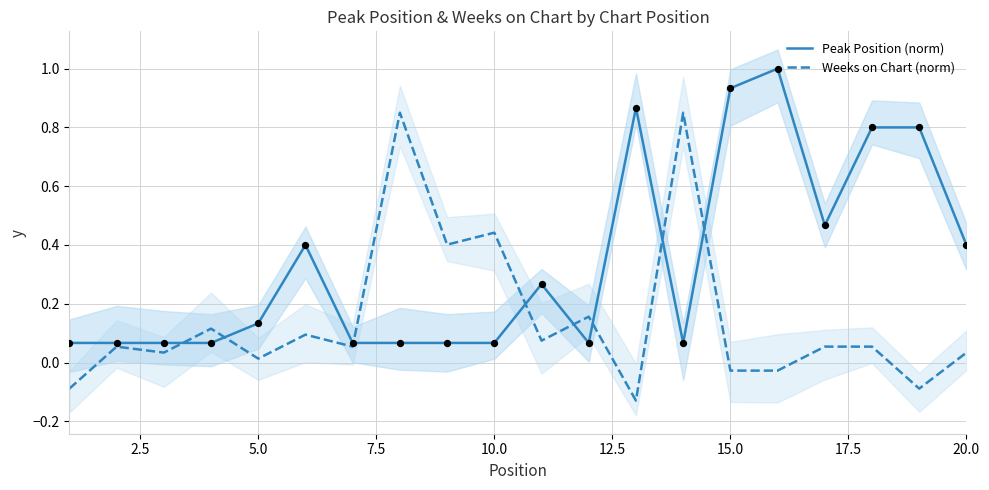

At how many categories does at least one series exceed 0?

20